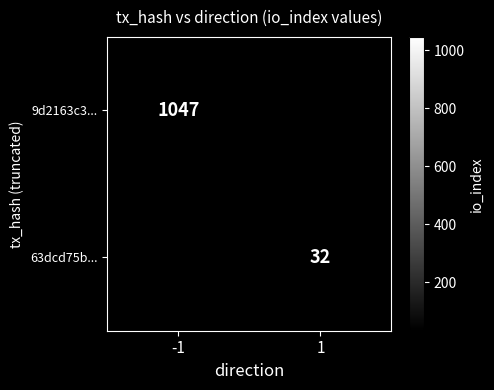

At which category does the chart reach its minimum across all series?

1